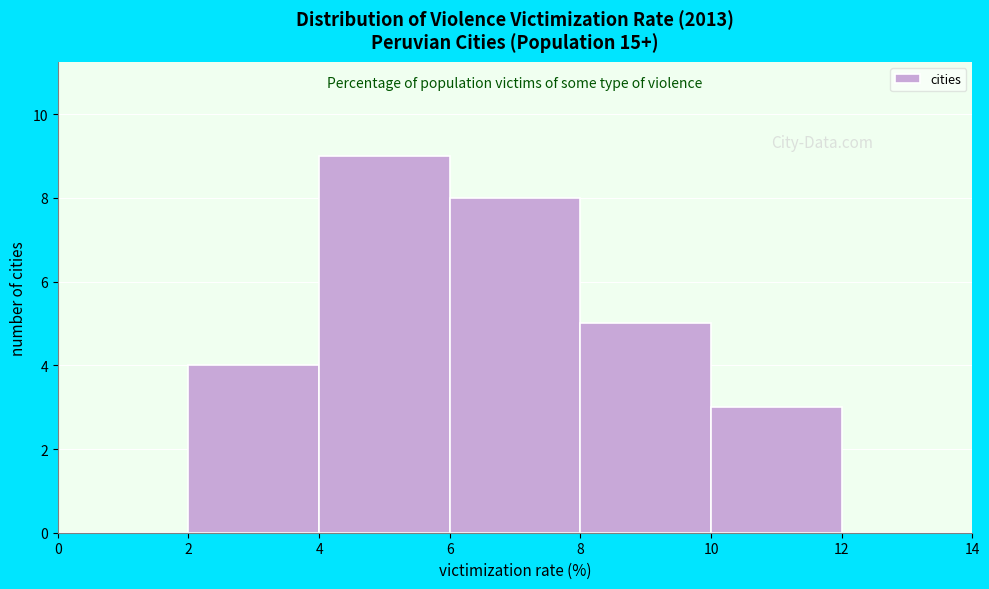

Reading left to right, list every bar in this chart as the range it spans on the x-axis followed by its height. The values are not printed on the chart, so give them approximately, as read against the axis.

0 to 2: 0
2 to 4: 4
4 to 6: 9
6 to 8: 8
8 to 10: 5
10 to 12: 3
12 to 14: 0